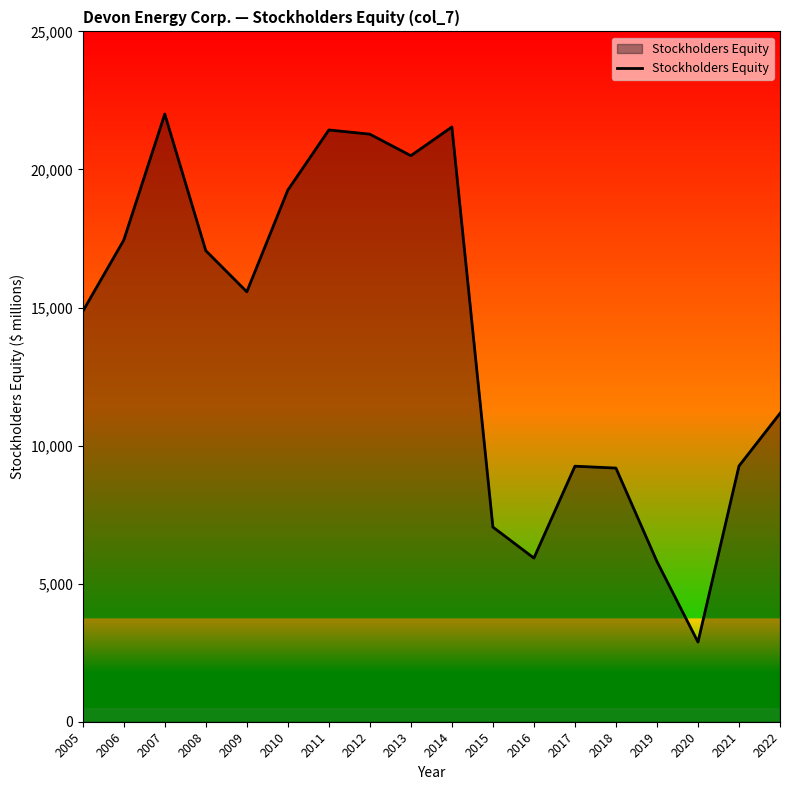

What is the difference between the maximum and minimum values?

19121